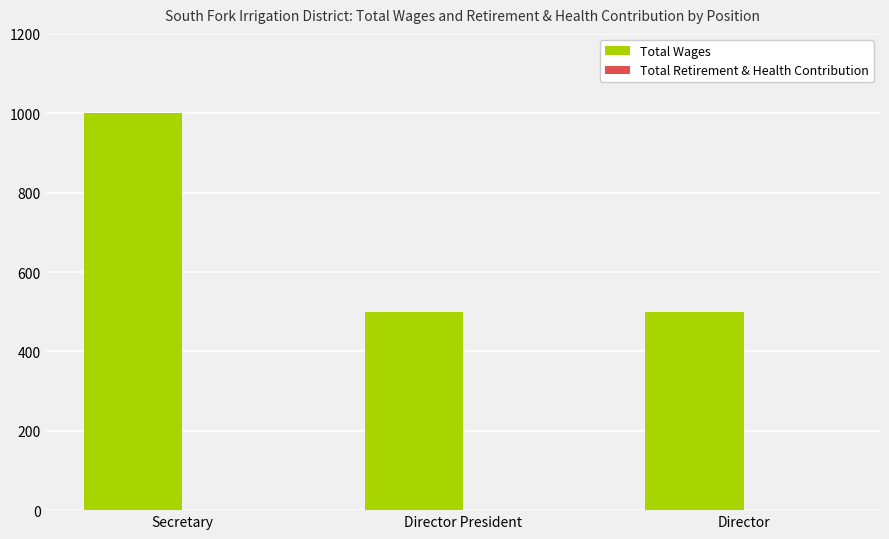

What is the label of the 2nd bar from the left?

Director President